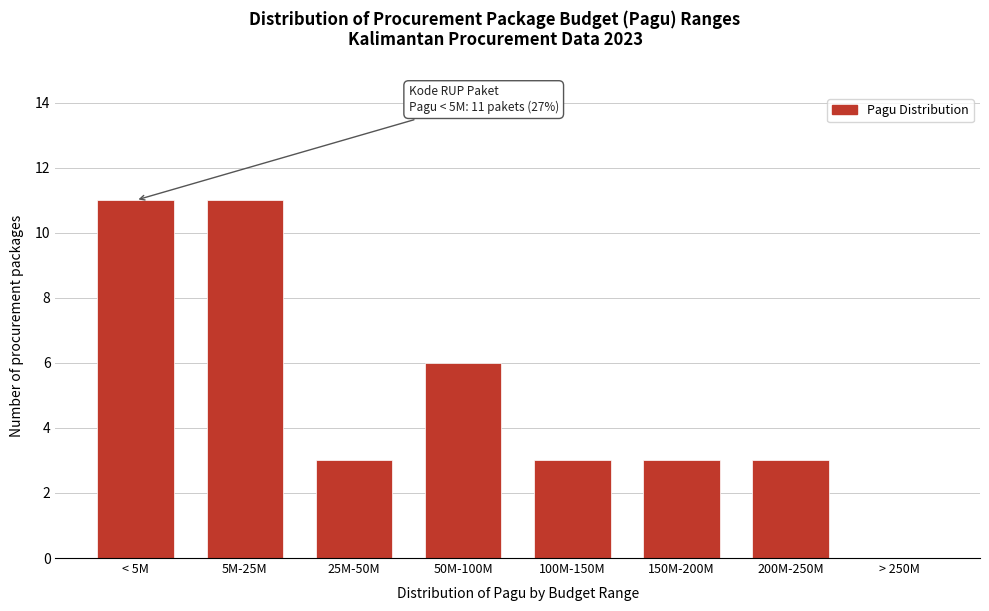

Reading left to right, list all the values displayed in this chart.

< 5M=11	5M-25M=11	25M-50M=3	50M-100M=6	100M-150M=3	150M-200M=3	200M-250M=3	> 250M=0